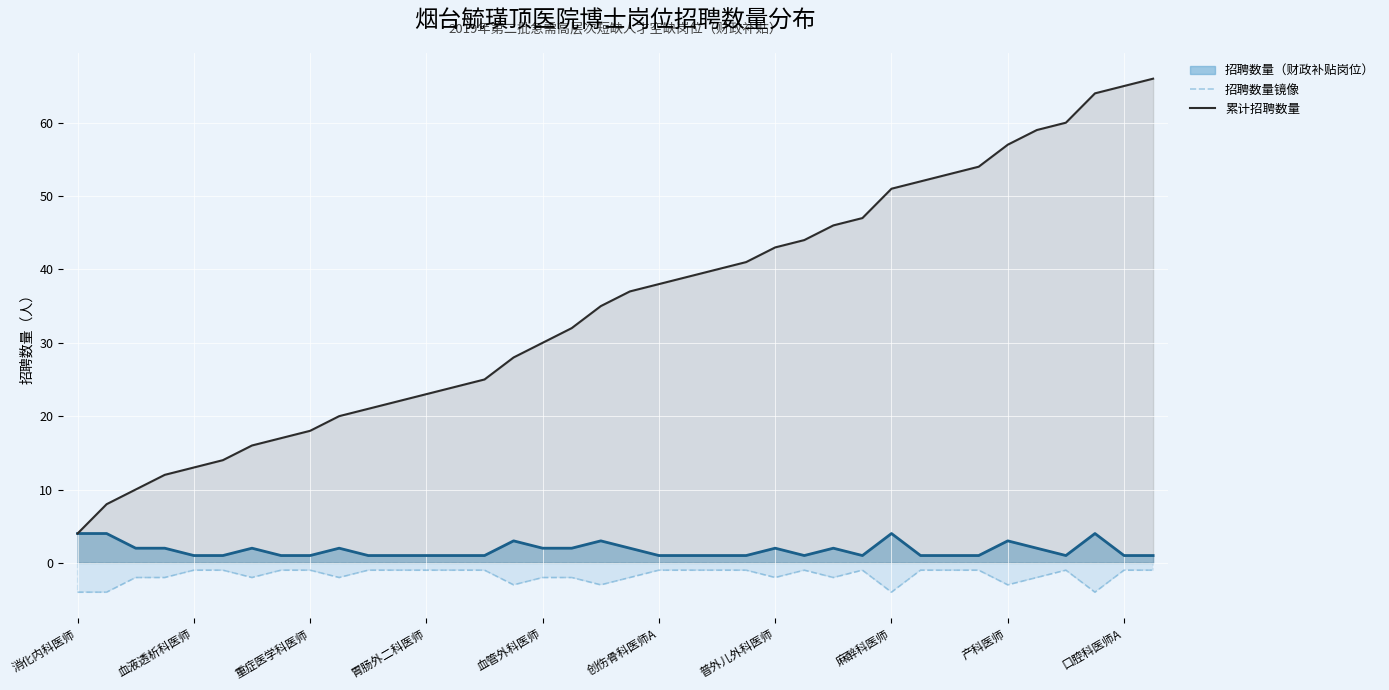

The 累计招聘数量 series shows 51 at 麻醉科医师. True or false?

True